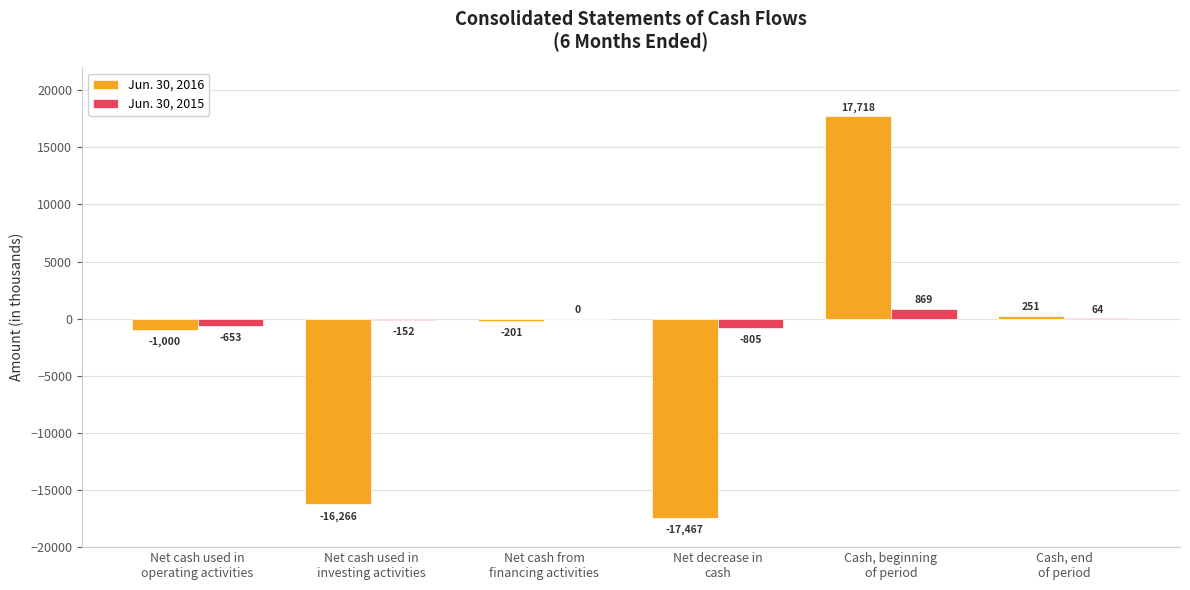

What are all the series names shown in the legend?

Jun. 30, 2016, Jun. 30, 2015